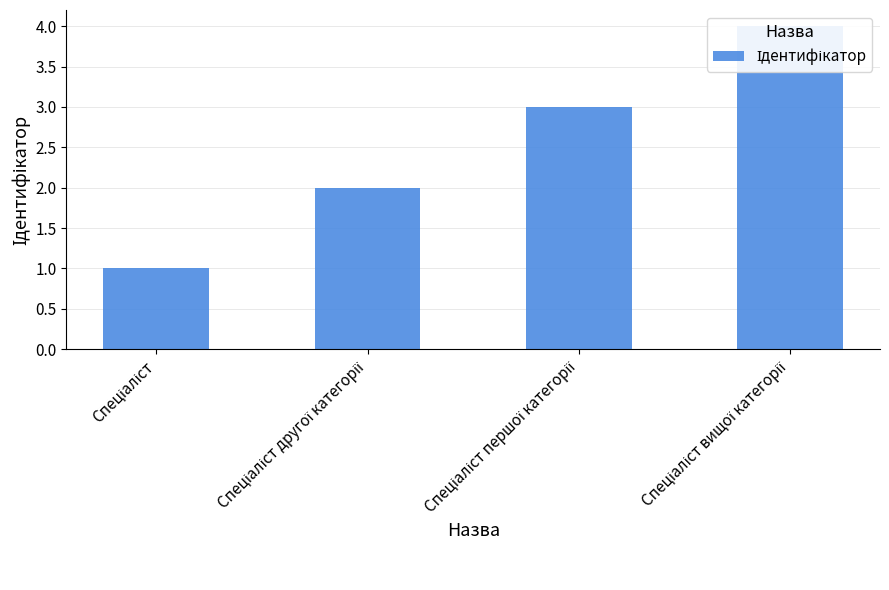

True or false: the data shows 3 at Спеціаліст першої категорії.

True